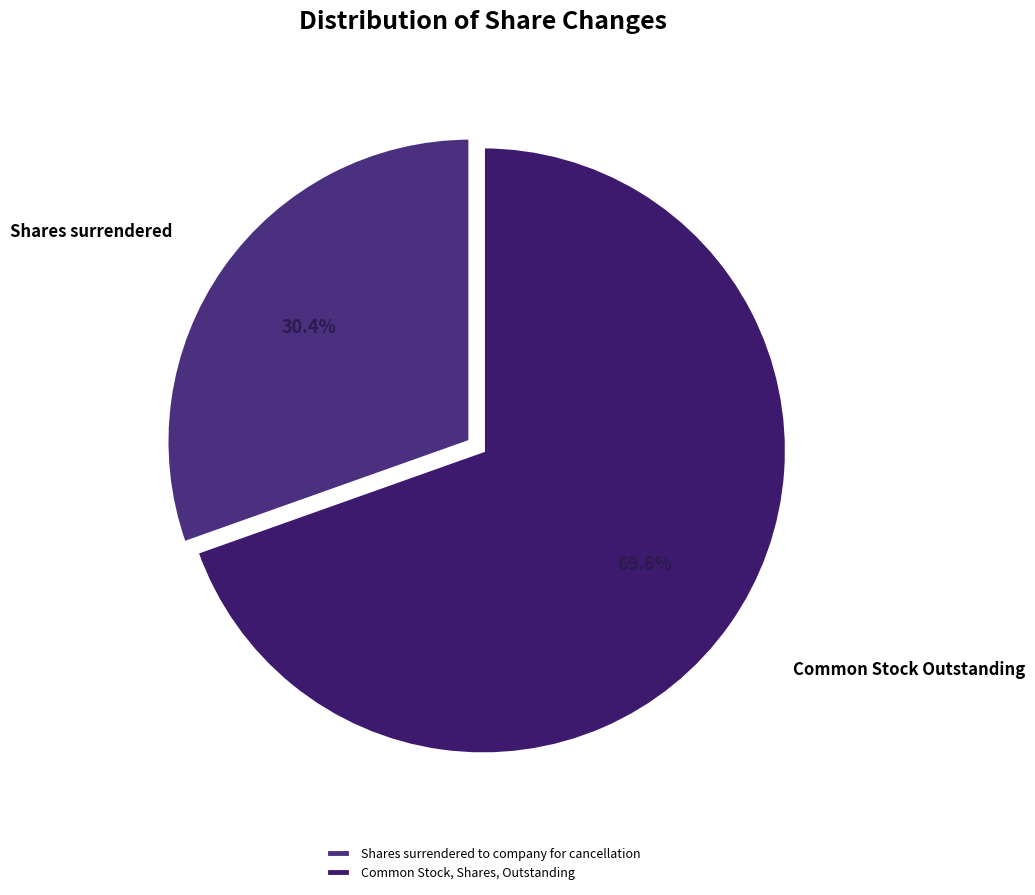

The Shares surrendered to company for cancellation slice represents 30% of the pie. True or false?

True